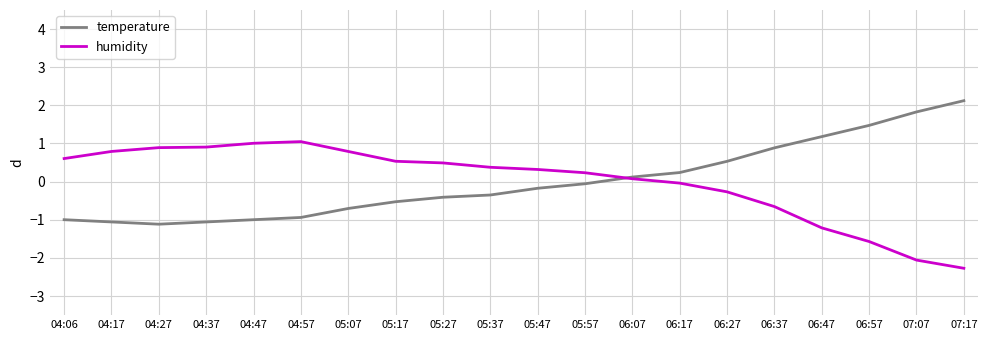

At 04:27, list the series in order from largest to smallest.

humidity, temperature